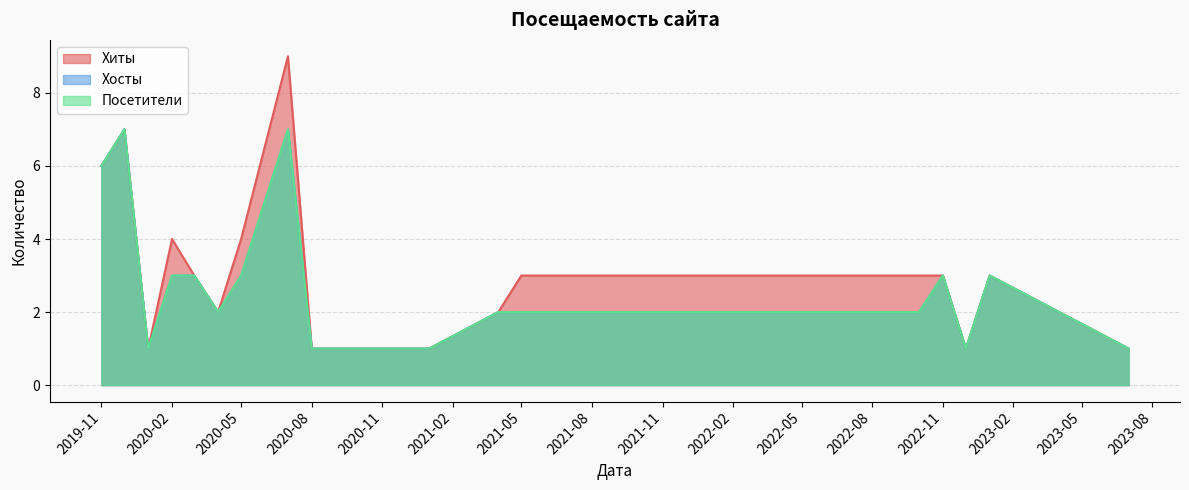

Reading left to right, transcribe all the data shown in this chart.

Хиты: 2019-11=6	2019-12=7	2020-01=1	2020-02=4	2020-03=3	2020-04=2	2020-05=4	2020-07=9	2020-08=1	2020-09=1	2021-01=1	2021-04=2	2021-05=3	2022-10=3	2022-11=3	2022-12=1	2023-01=3	2023-07=1
Хосты: 2019-11=6	2019-12=7	2020-01=1	2020-02=3	2020-03=3	2020-04=2	2020-05=3	2020-07=7	2020-08=1	2020-09=1	2021-01=1	2021-04=2	2021-05=2	2022-10=2	2022-11=3	2022-12=1	2023-01=3	2023-07=1
Посетители: 2019-11=6	2019-12=7	2020-01=1	2020-02=3	2020-03=3	2020-04=2	2020-05=3	2020-07=7	2020-08=1	2020-09=1	2021-01=1	2021-04=2	2021-05=2	2022-10=2	2022-11=3	2022-12=1	2023-01=3	2023-07=1